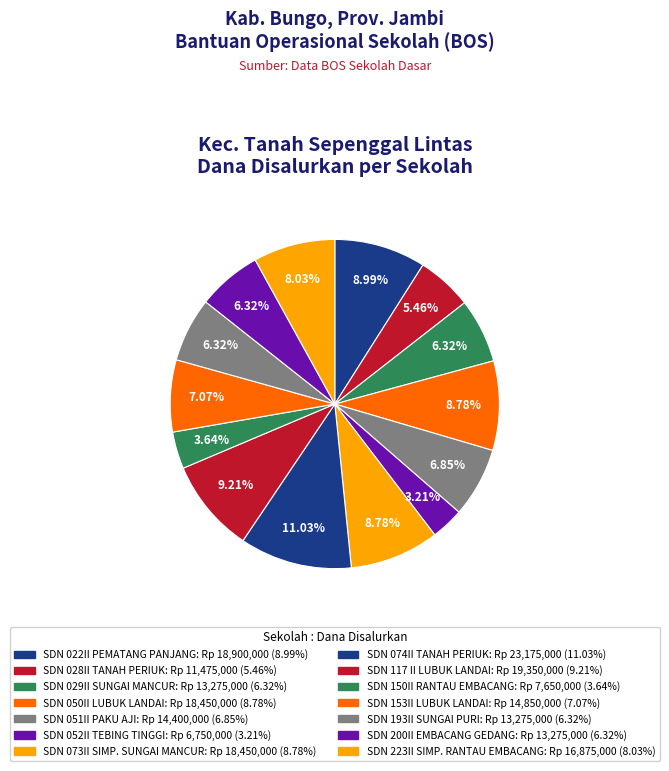

Count the number of slices in the pie.

14